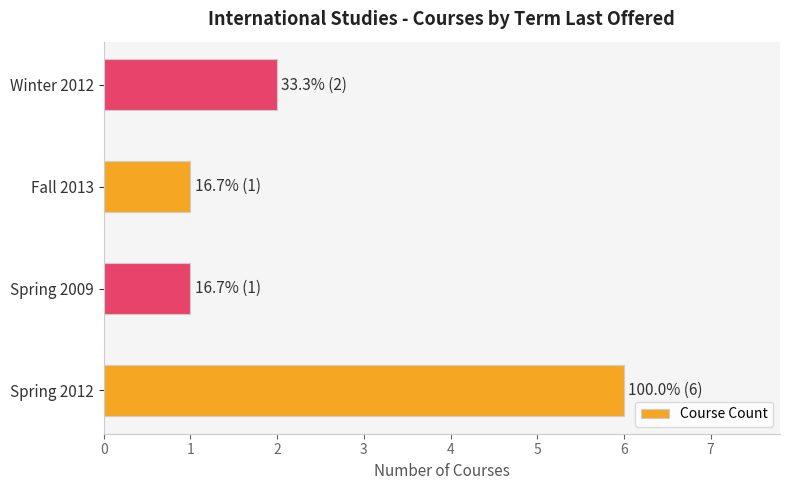

The chart shows a value of 6 at Spring 2012. True or false?

True